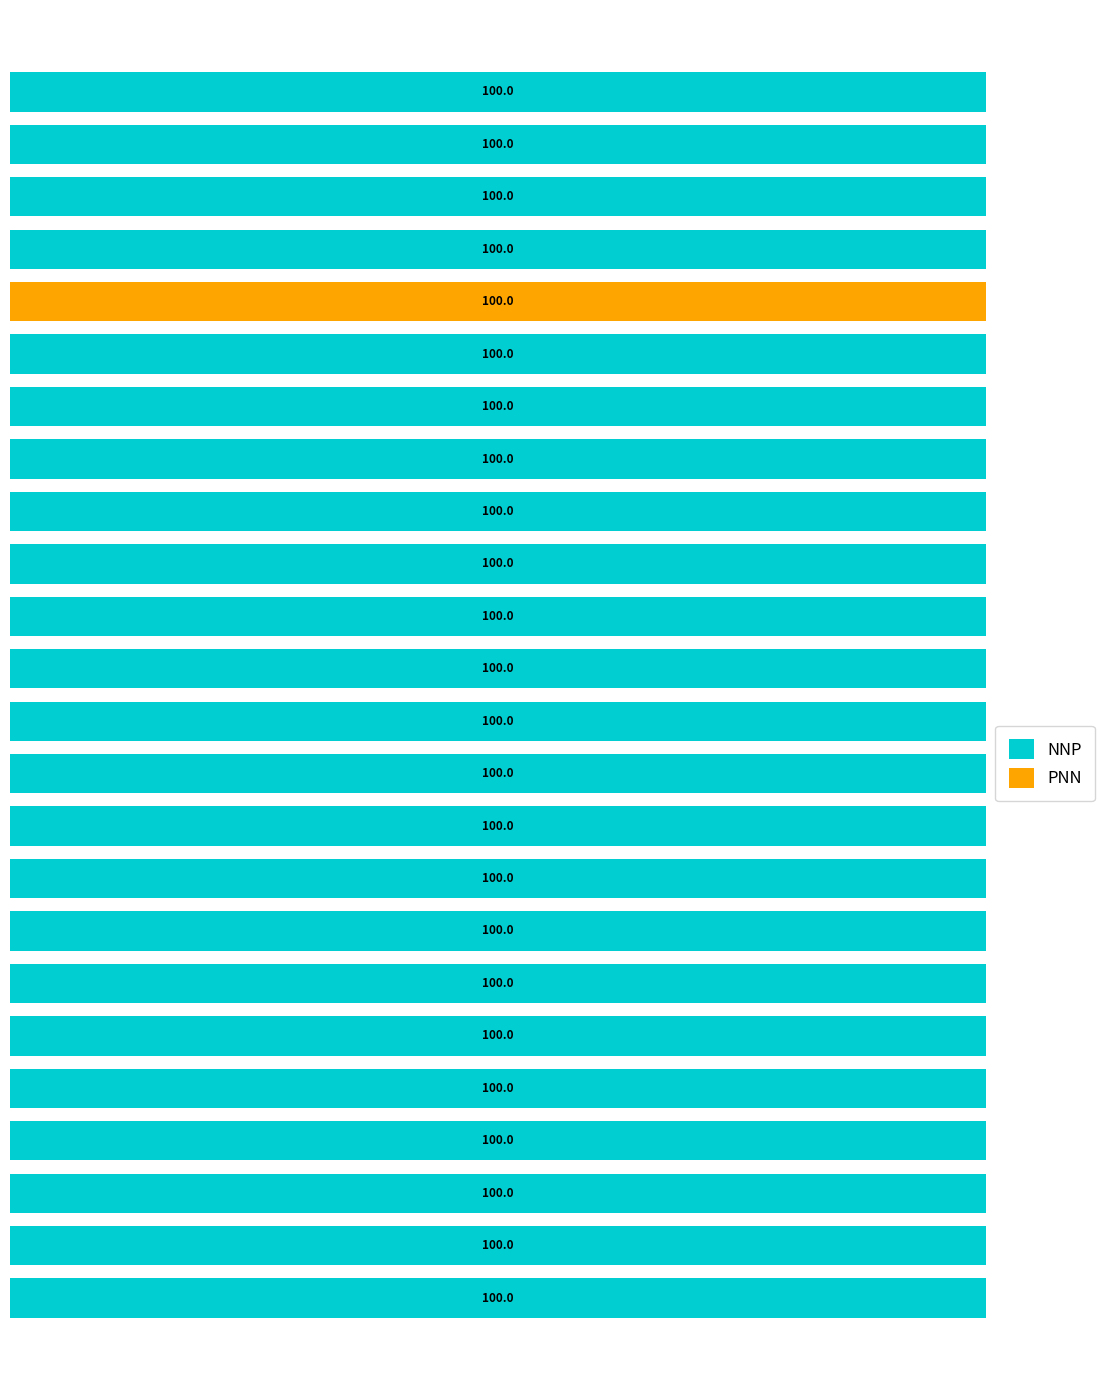

What are all the series names shown in the legend?

NNP, PNN